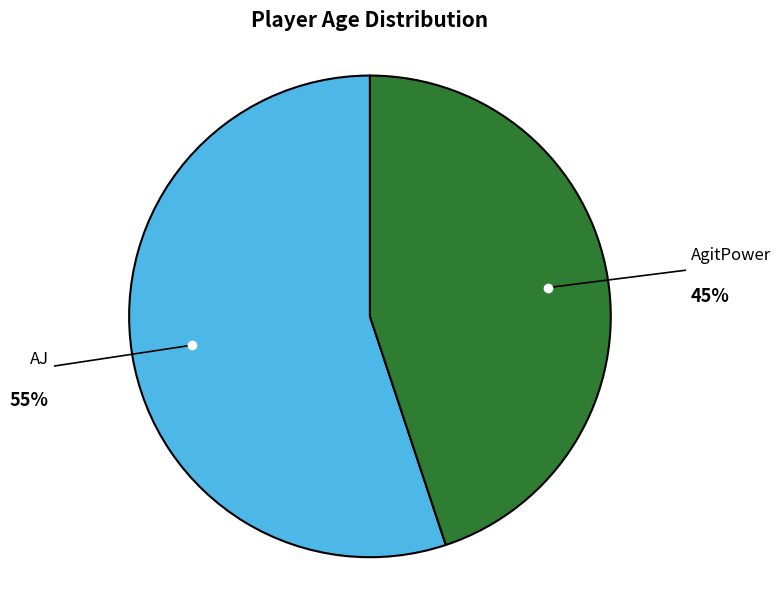

To the nearest percent, what is the average slice percentage?

50%